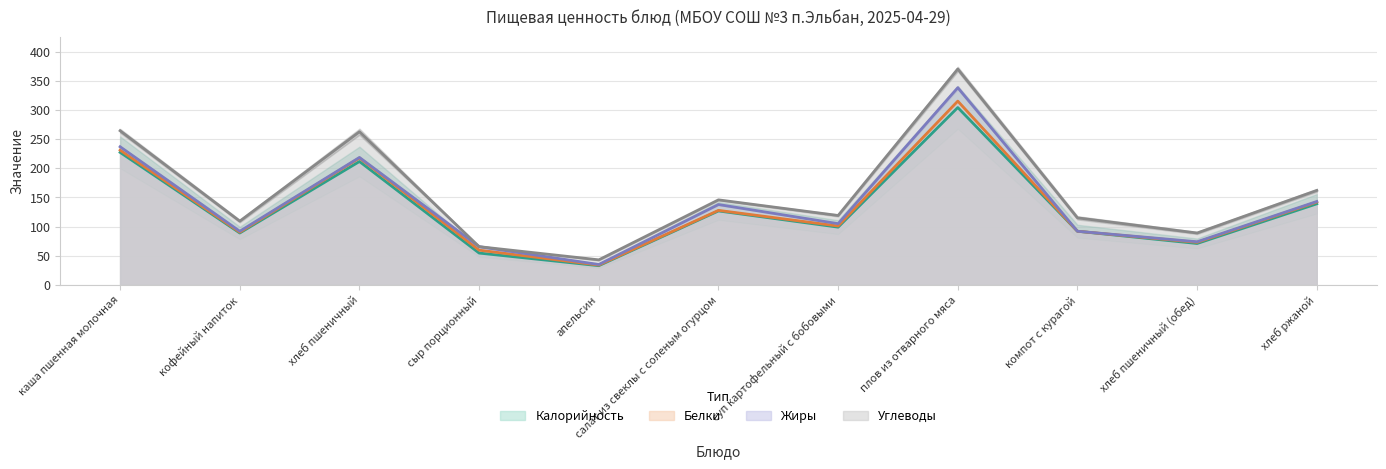

True or false: Углеводы and Калорийность cross at least once.

False